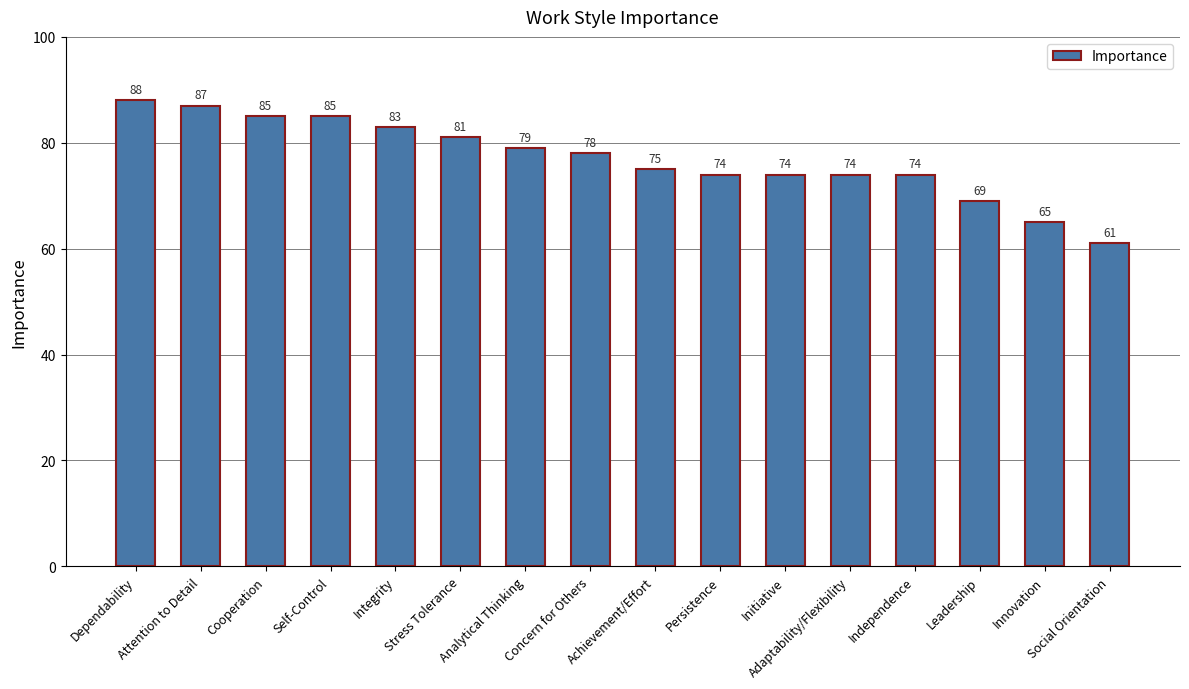

True or false: the data shows 78 at Concern for Others.

True